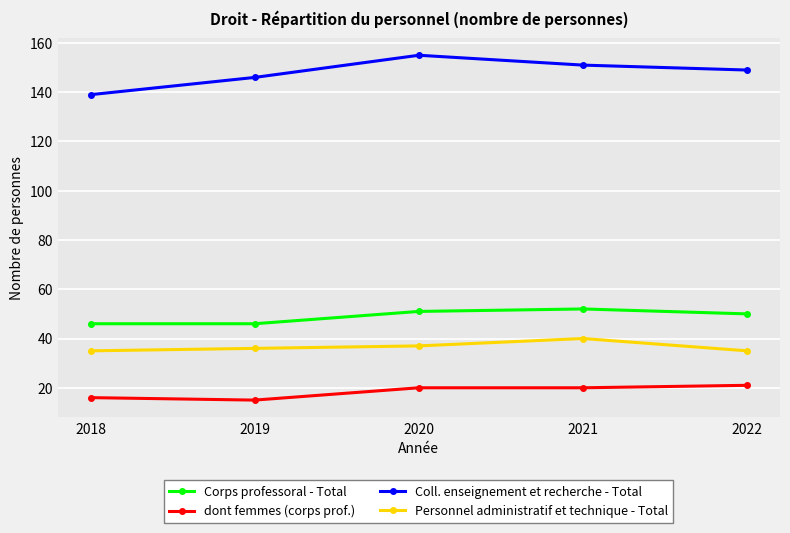

How many lines are shown in the chart?

4